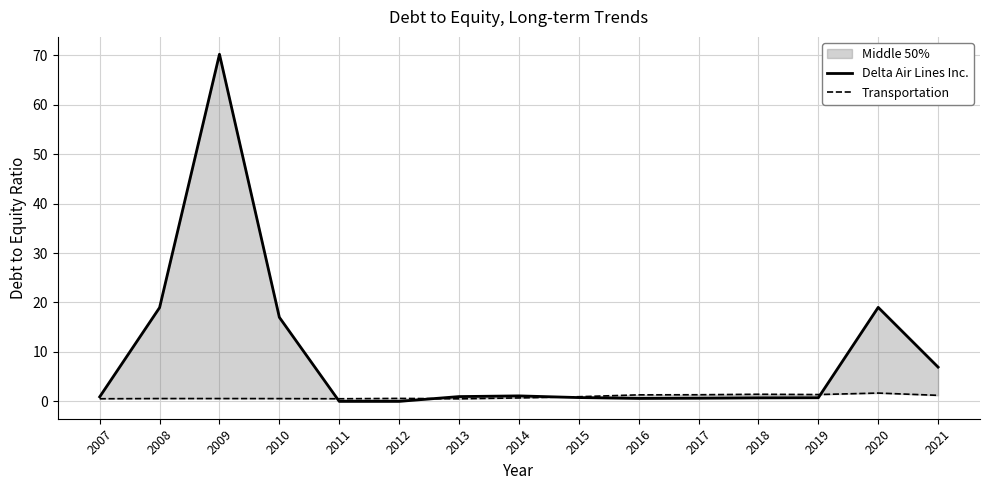

At how many categories does at least one series exceed 41?

1